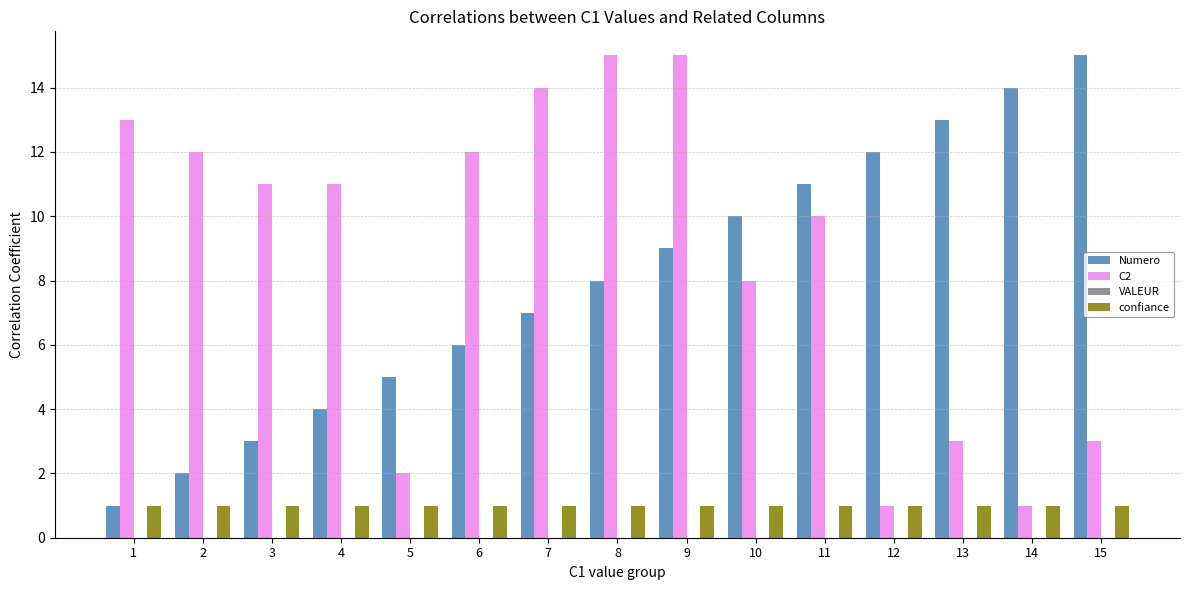

How many data points does each series have?

15